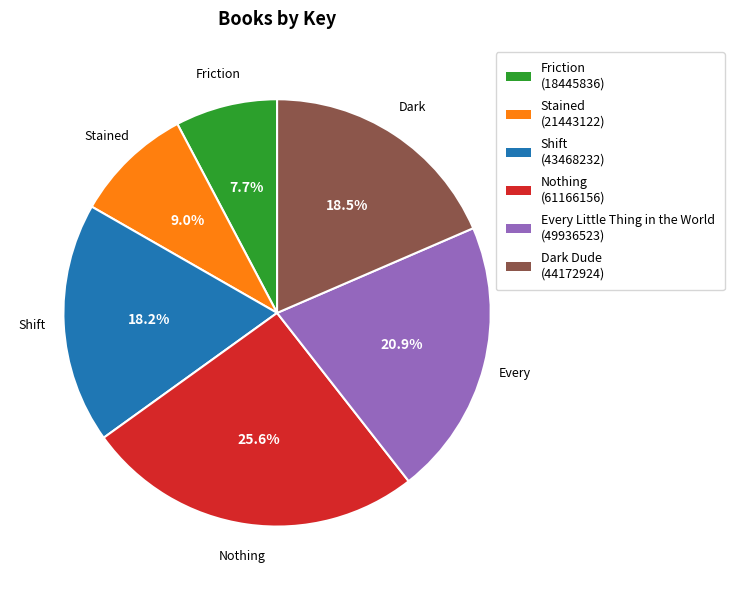

True or false: Nothing accounts for 38% of the total.

False